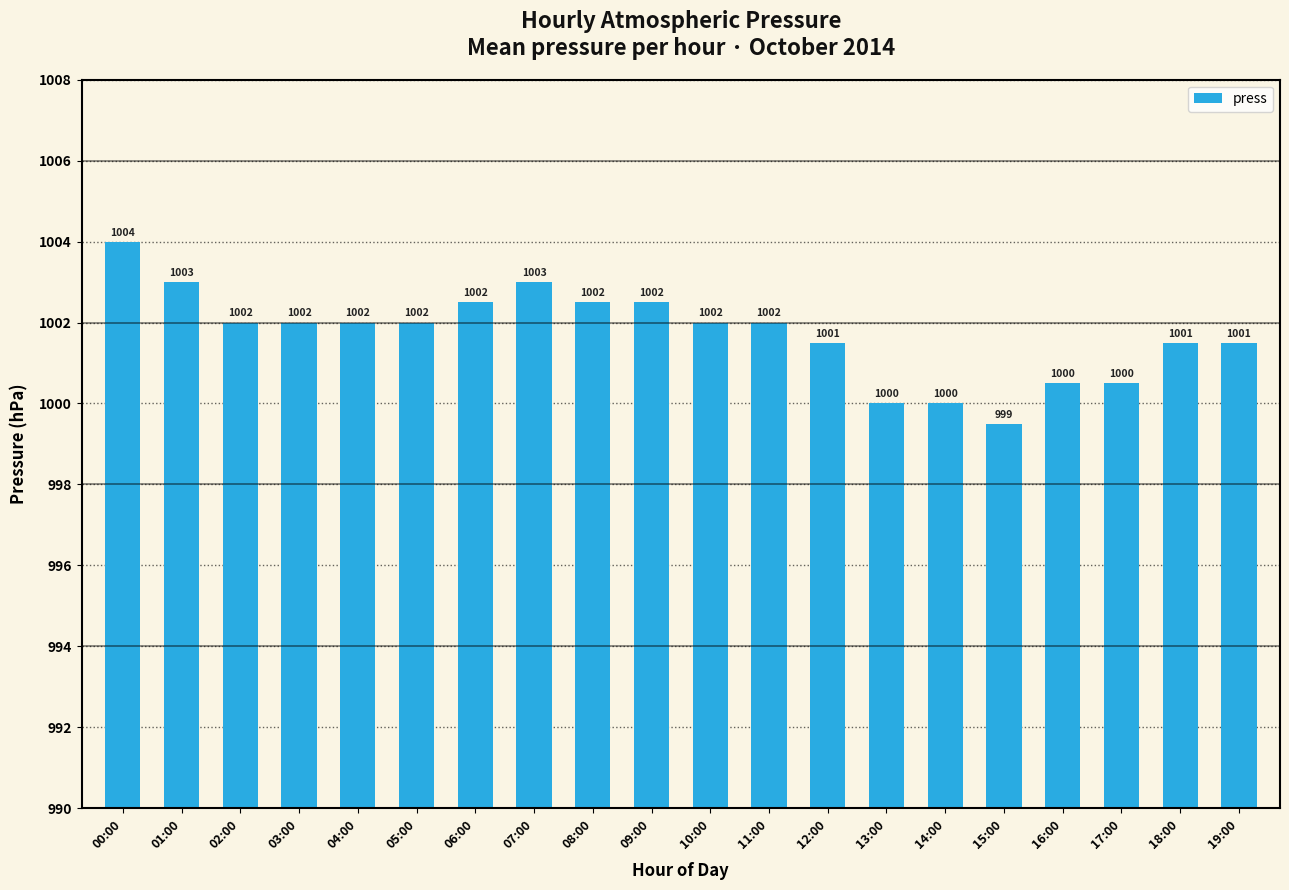

What is the difference between the maximum and minimum values?

4.5